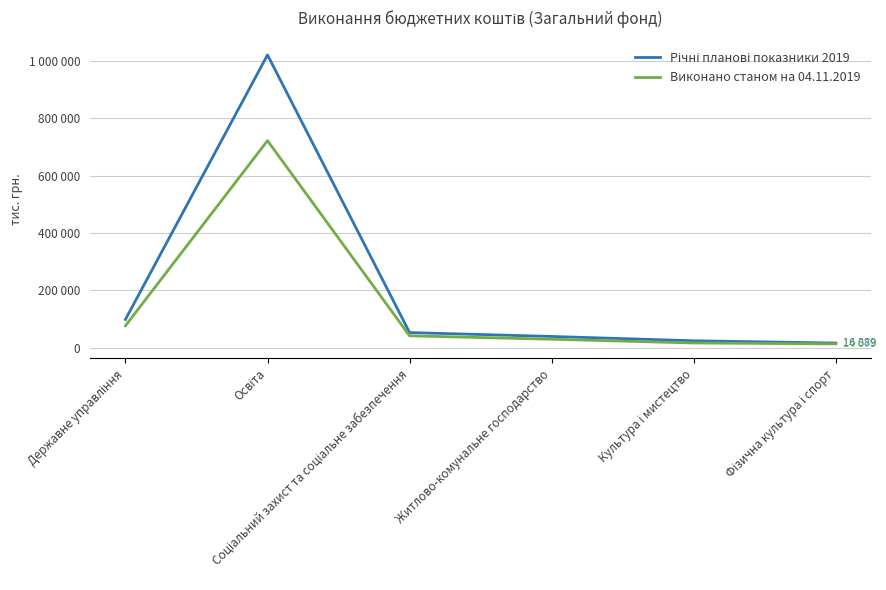

List the series in order of their overall mean, highest first.

Річні планові показники 2019, Виконано станом на 04.11.2019